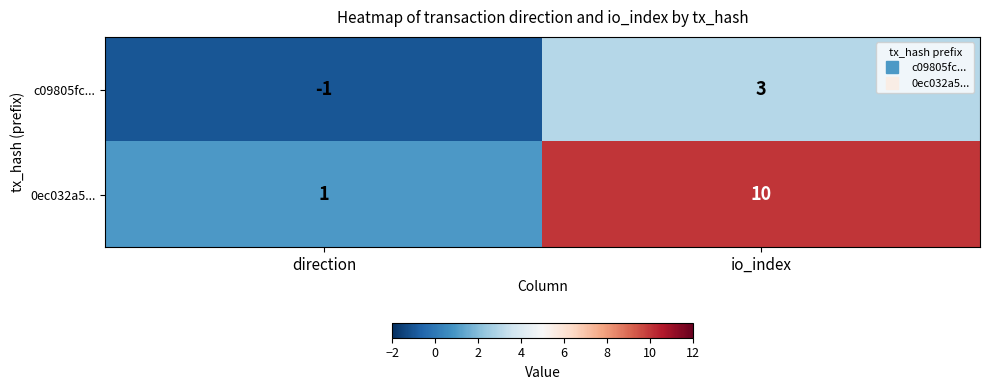

What is the total value across all series at io_index?

13